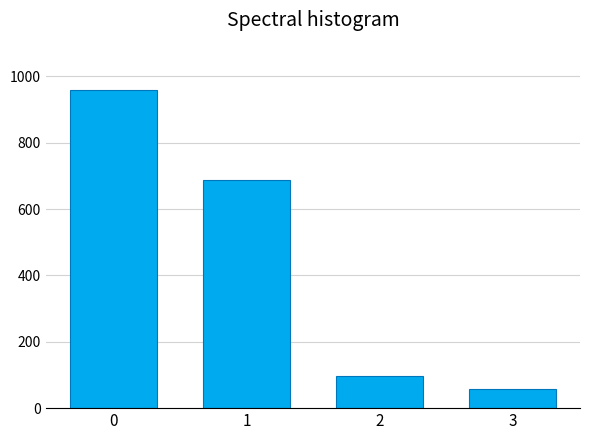

Reading left to right, transcribe all the data shown in this chart.

0=958	1=689	2=98	3=58